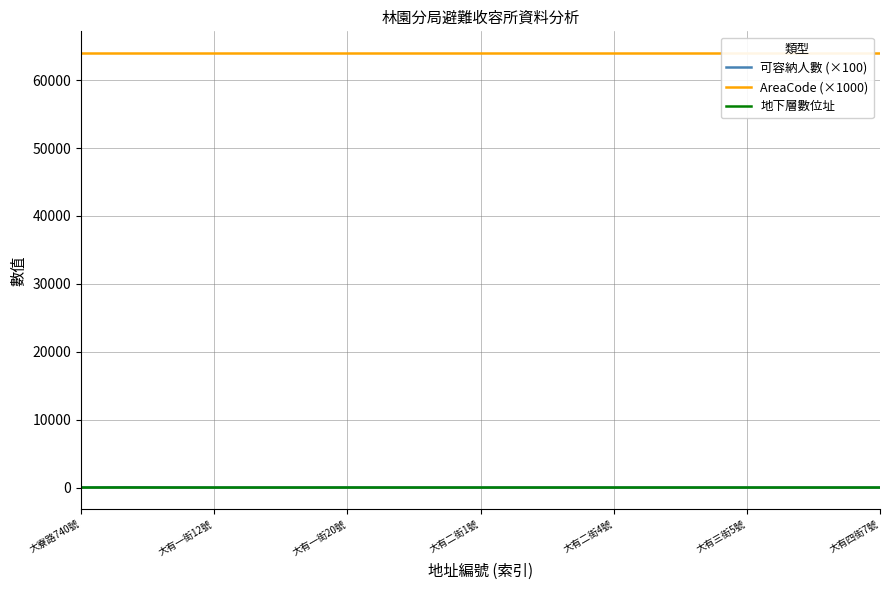

Does the chart have visible grid lines?

Yes